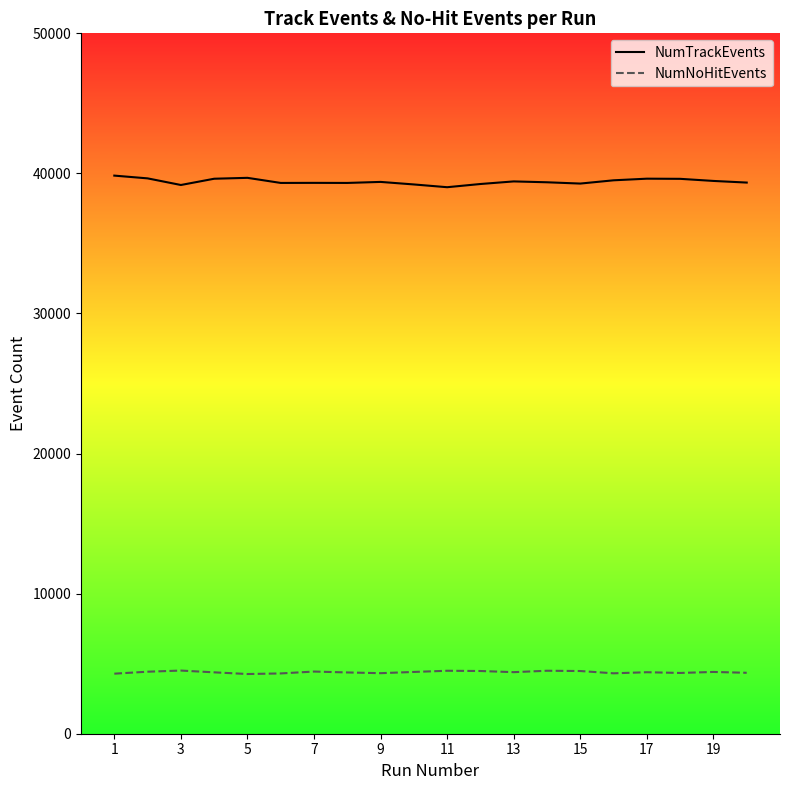

True or false: NumTrackEvents and NumNoHitEvents cross at least once.

False